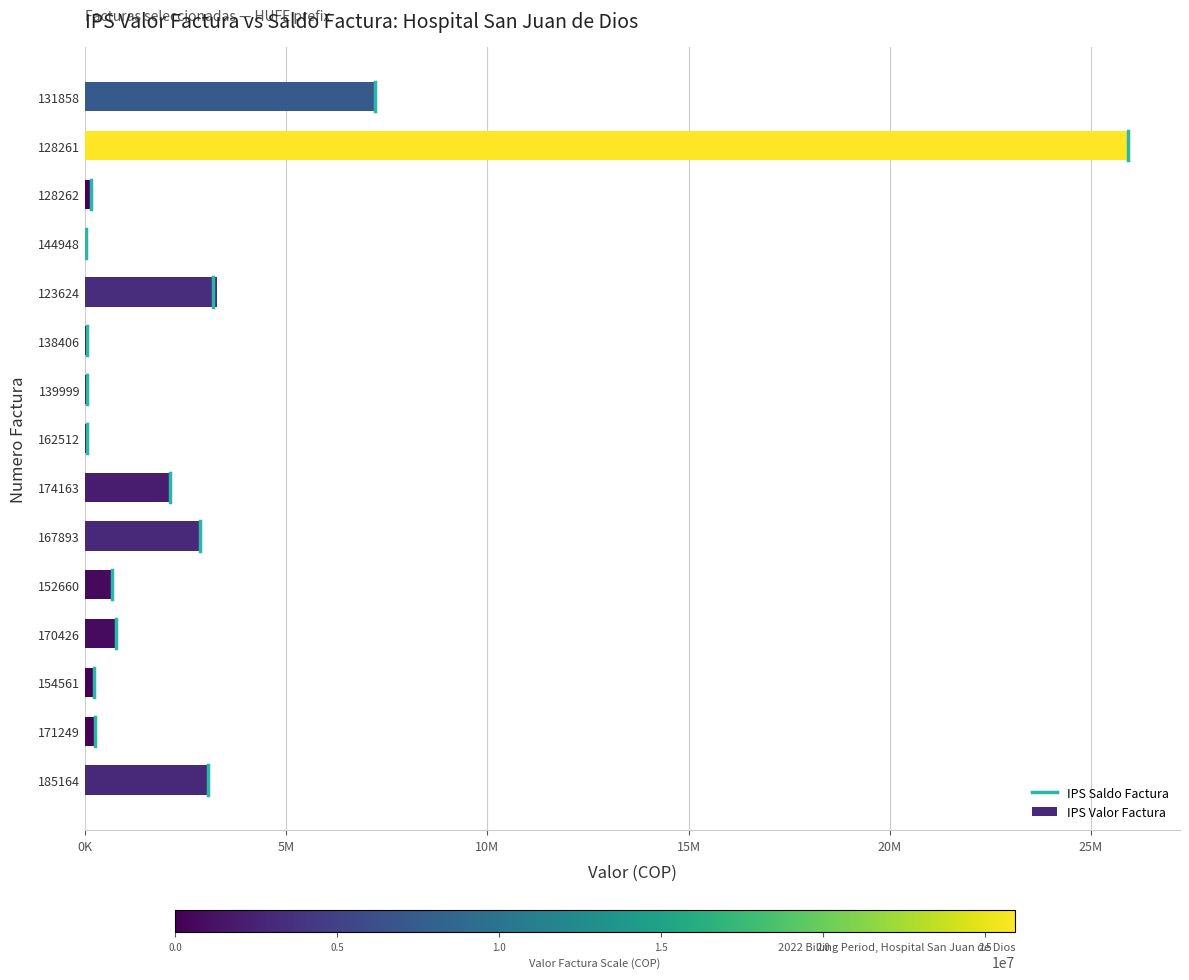

Are the bars horizontal?

Yes